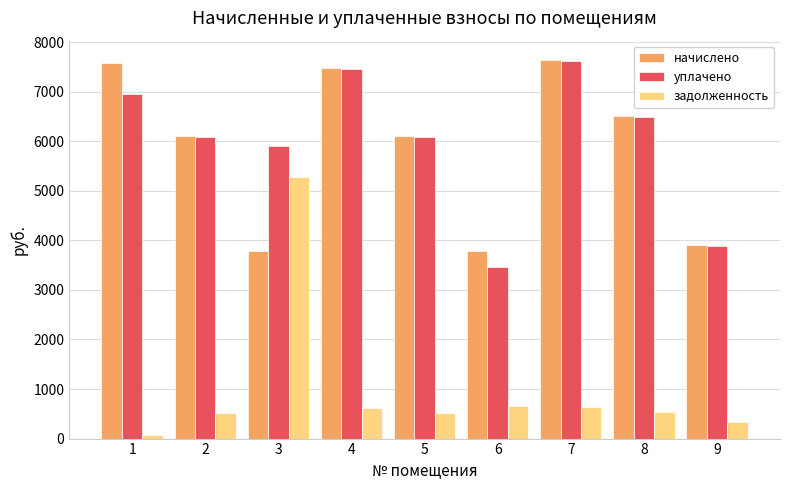

True or false: уплачено has a value of 3724.8 at 3.

False